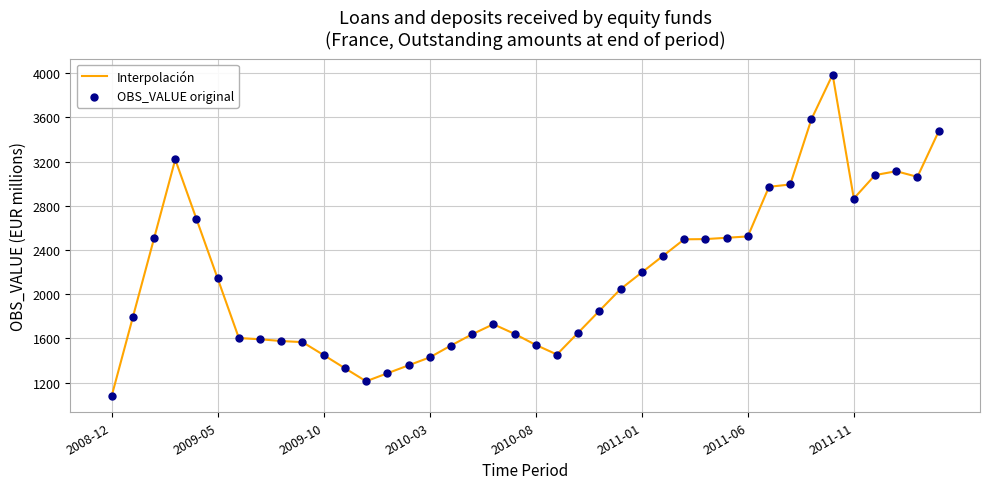

What is the minimum value shown in the chart?

1078